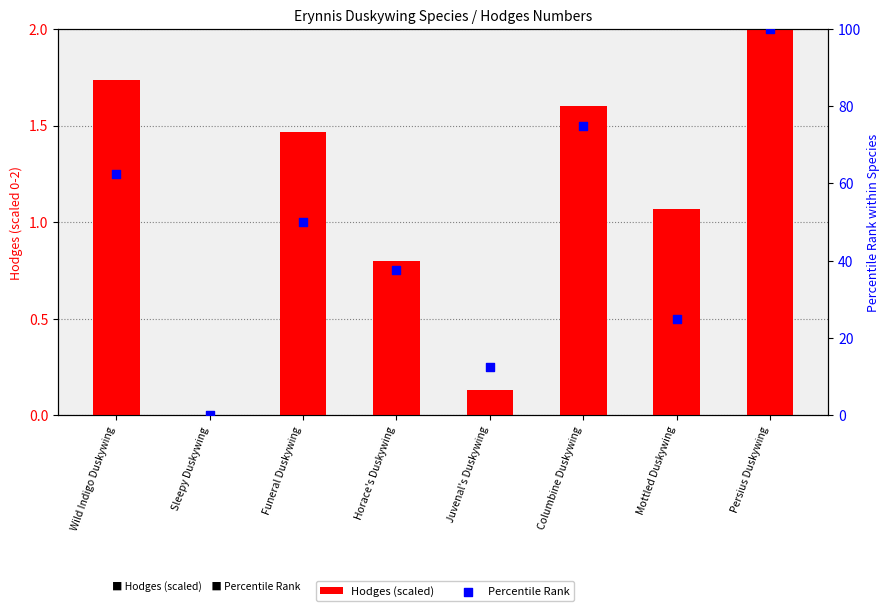

Which series contains the lowest Y value?

Hodges (scaled)